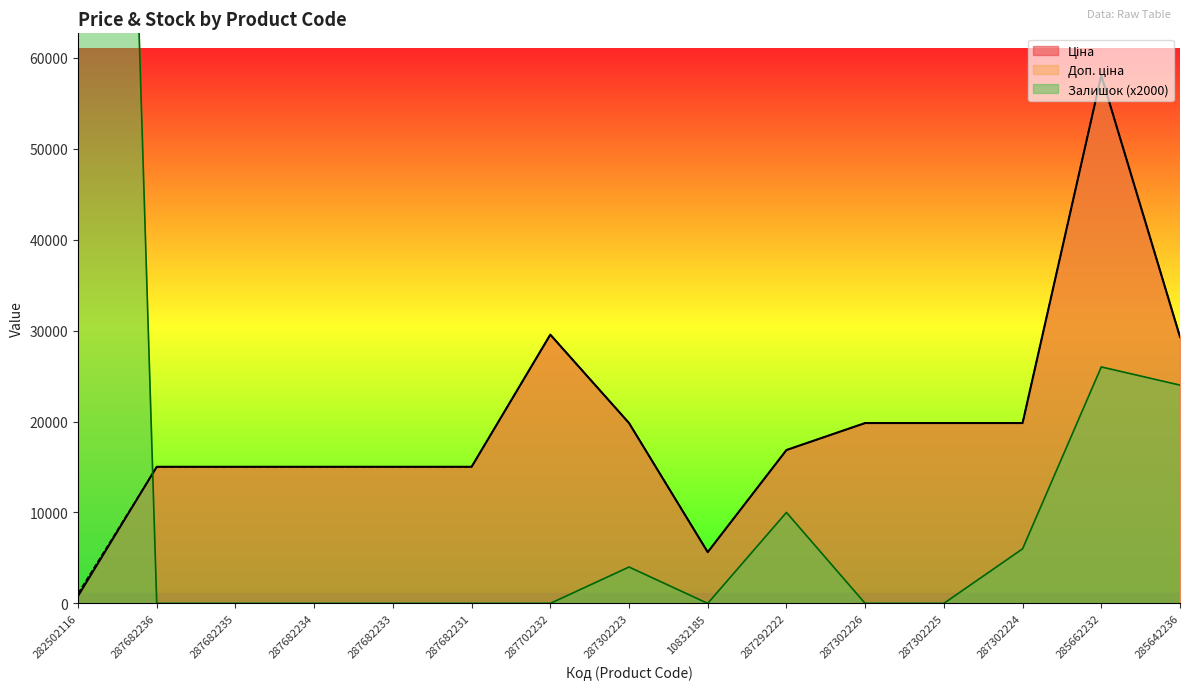

What position from the left is 10832185?

9